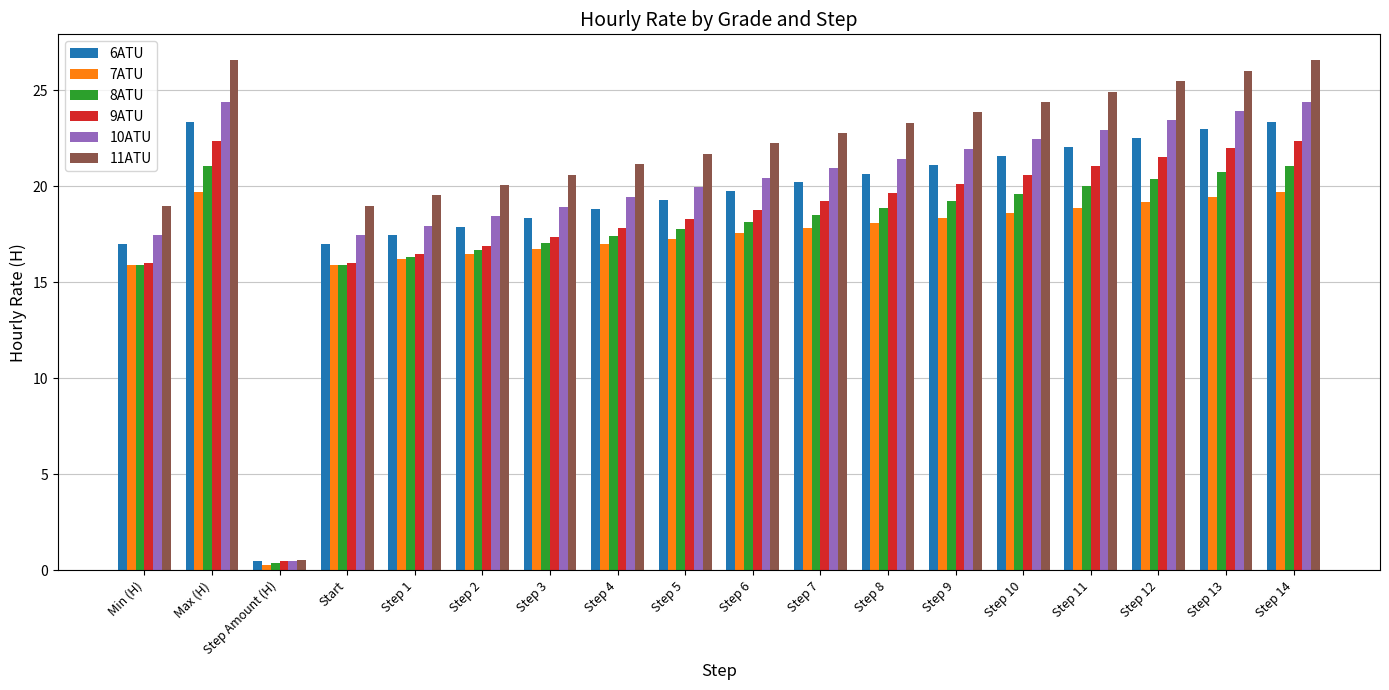

How many groups of bars are there?

18